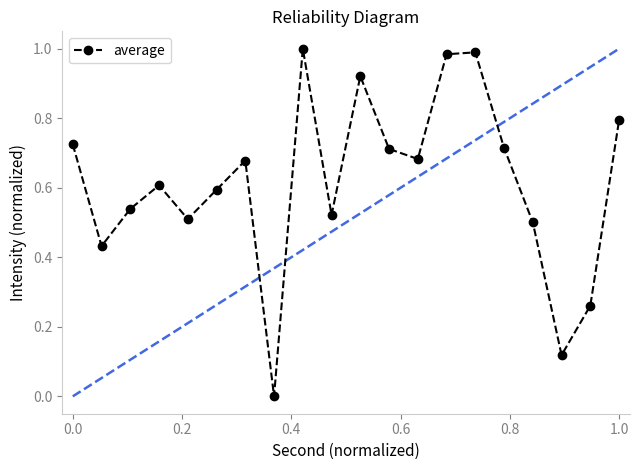

What is the sum of all values?

12.3